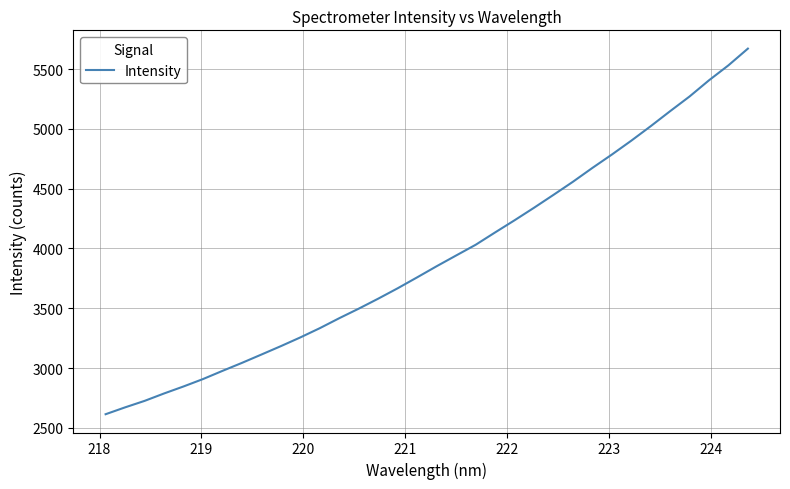

What is the greatest value displayed?

5670.4